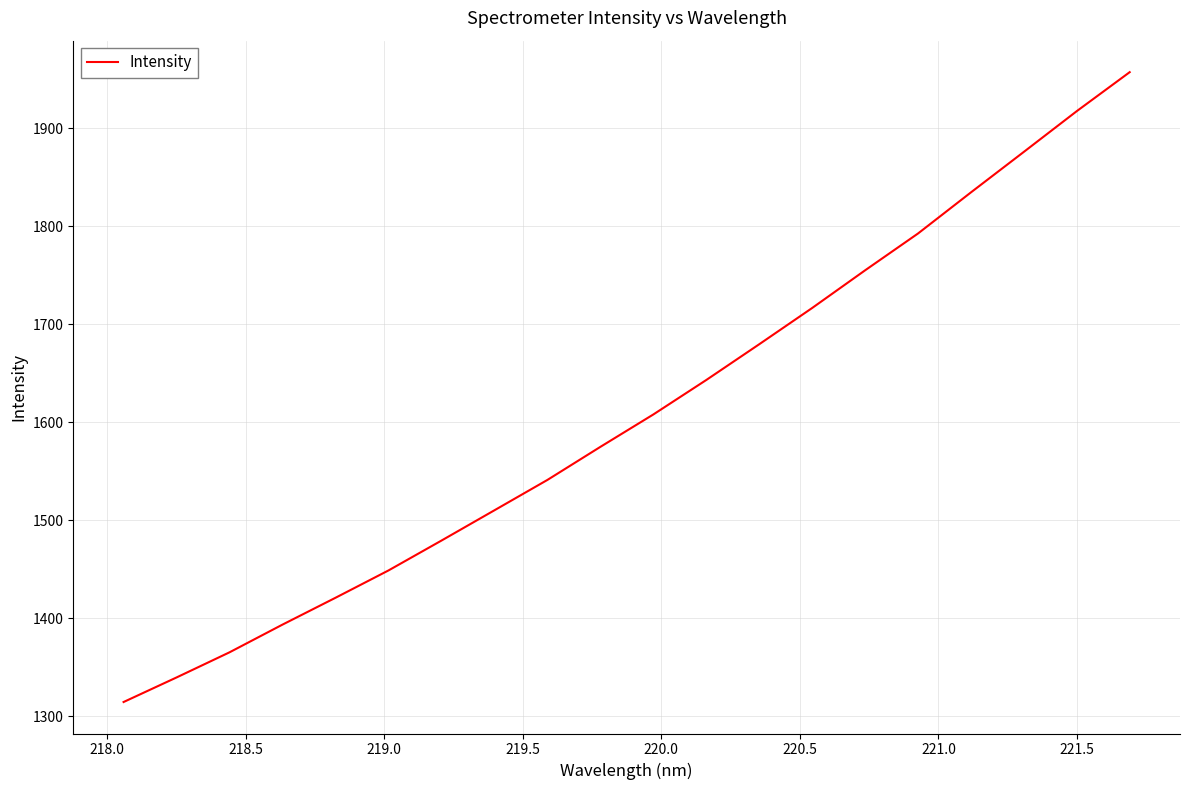

What is the difference between the maximum and minimum values?

642.6